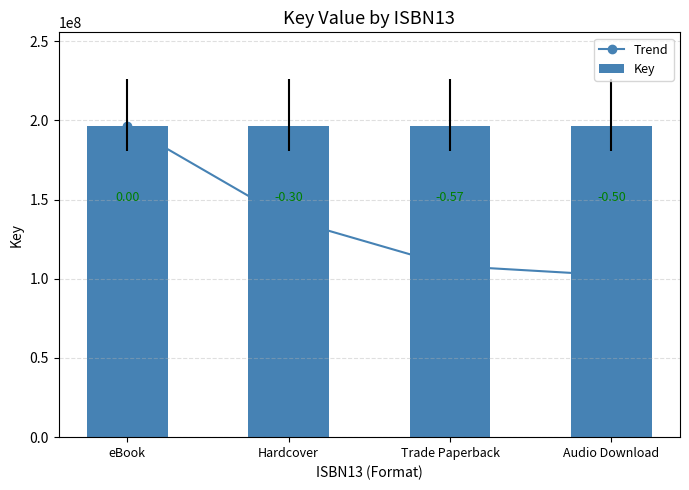

What is the average value of the Trend series?

136184230.1